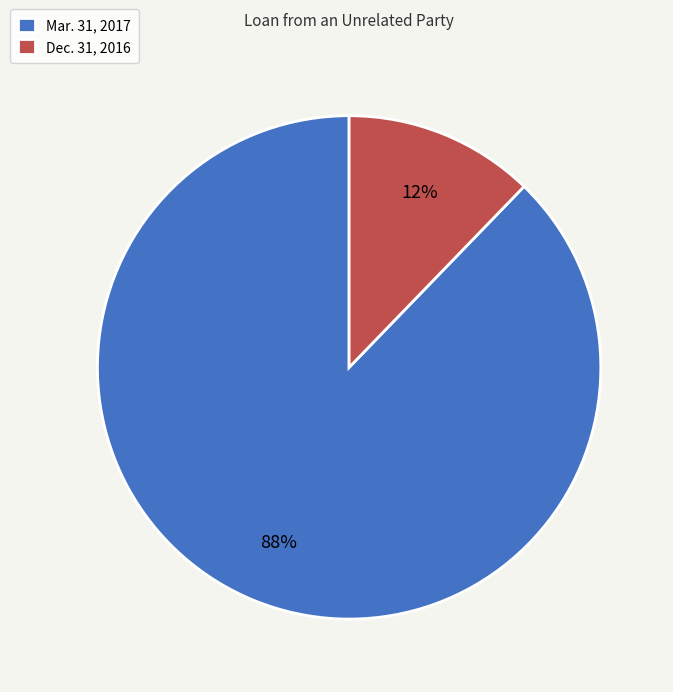

Which category has the biggest portion of the pie?

Mar. 31, 2017